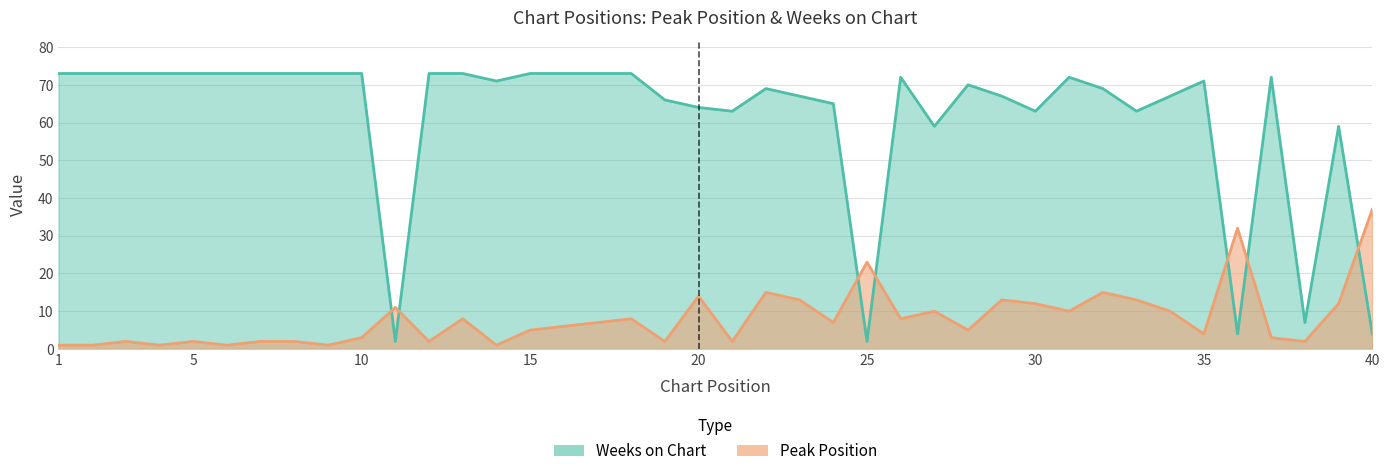

How many times do Weeks on Chart and Peak Position cross each other?

7